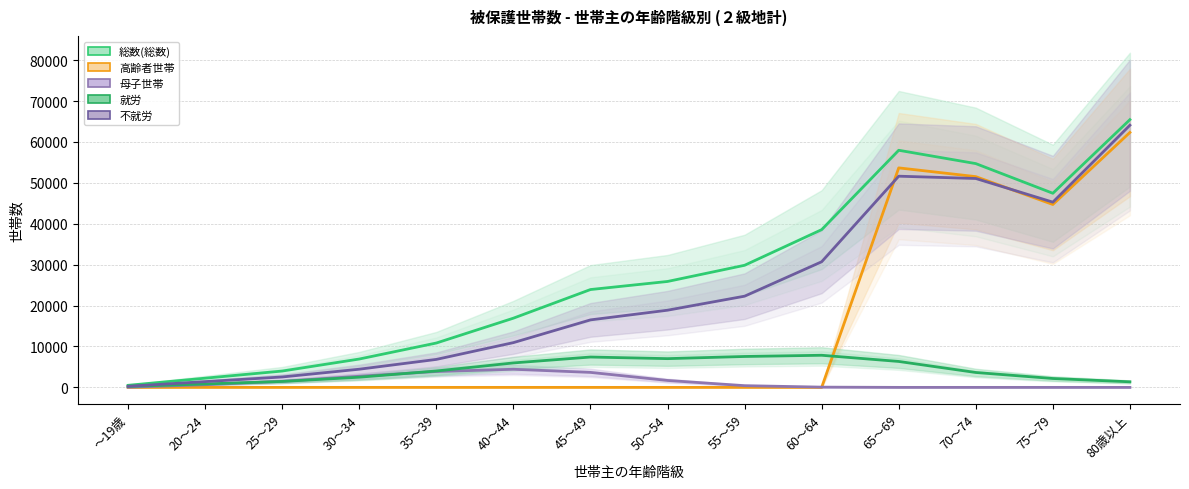

True or false: 母子世帯 and 不就労 cross at least once.

False